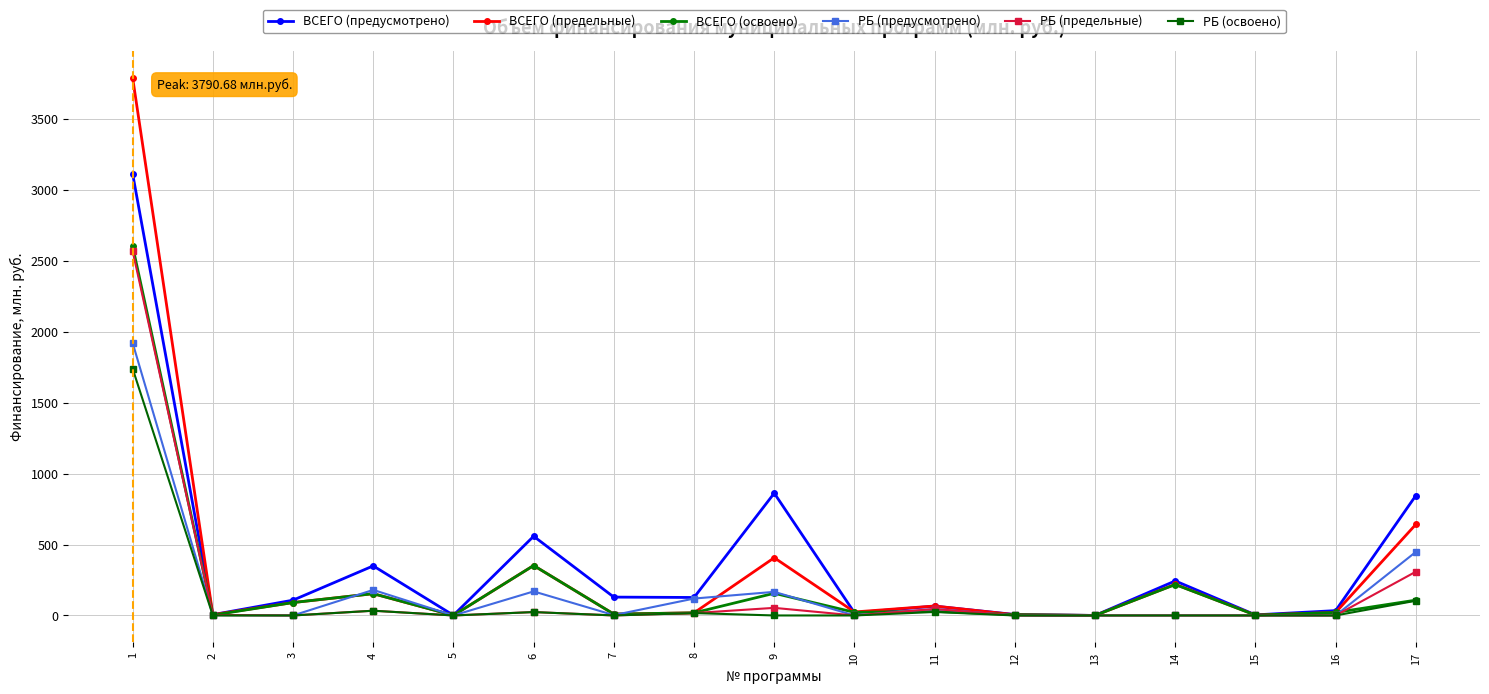

What is the difference between the highest and lowest values at 6?

534.4